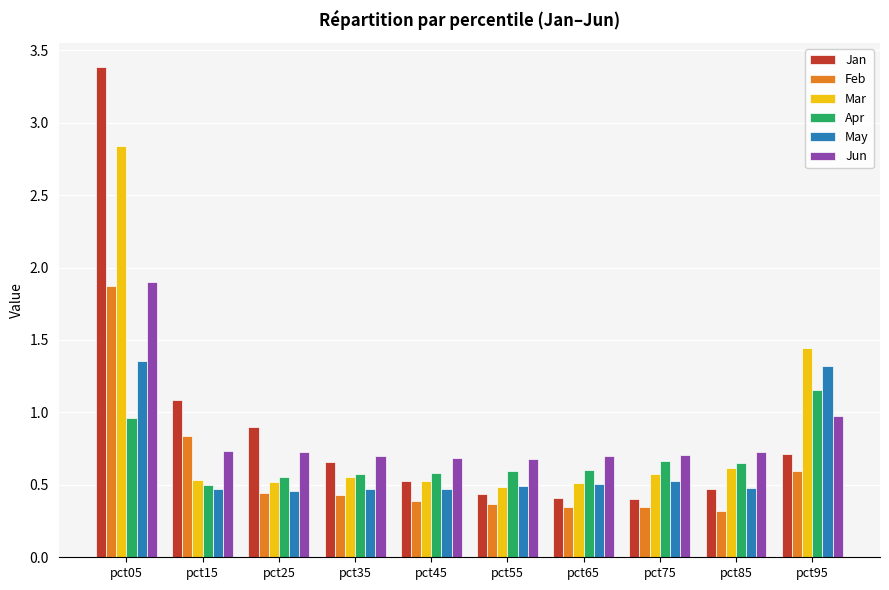

At how many categories does at least one series exceed 0?

10